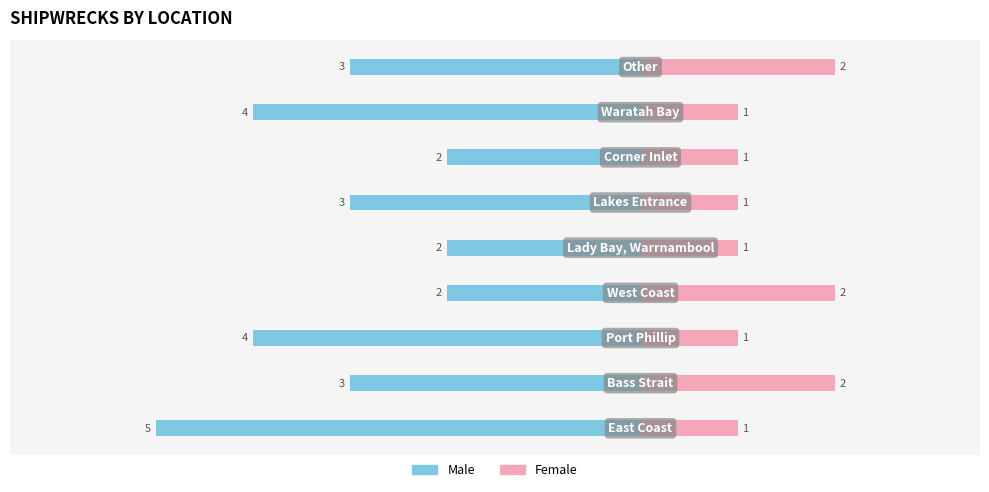

Between 6 and 8, which series saw the biggest shift?

Male